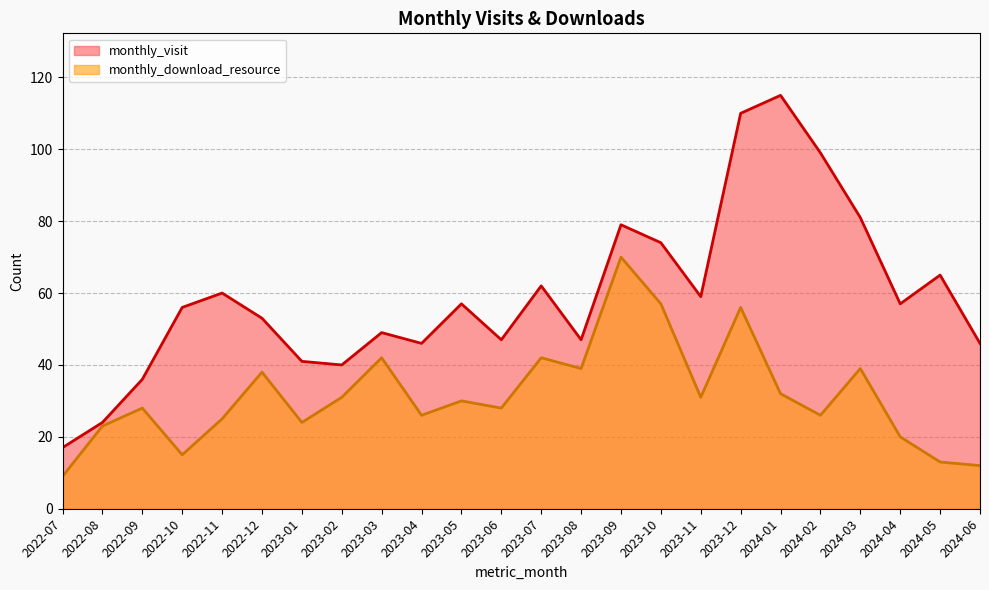

Does the chart have visible grid lines?

Yes